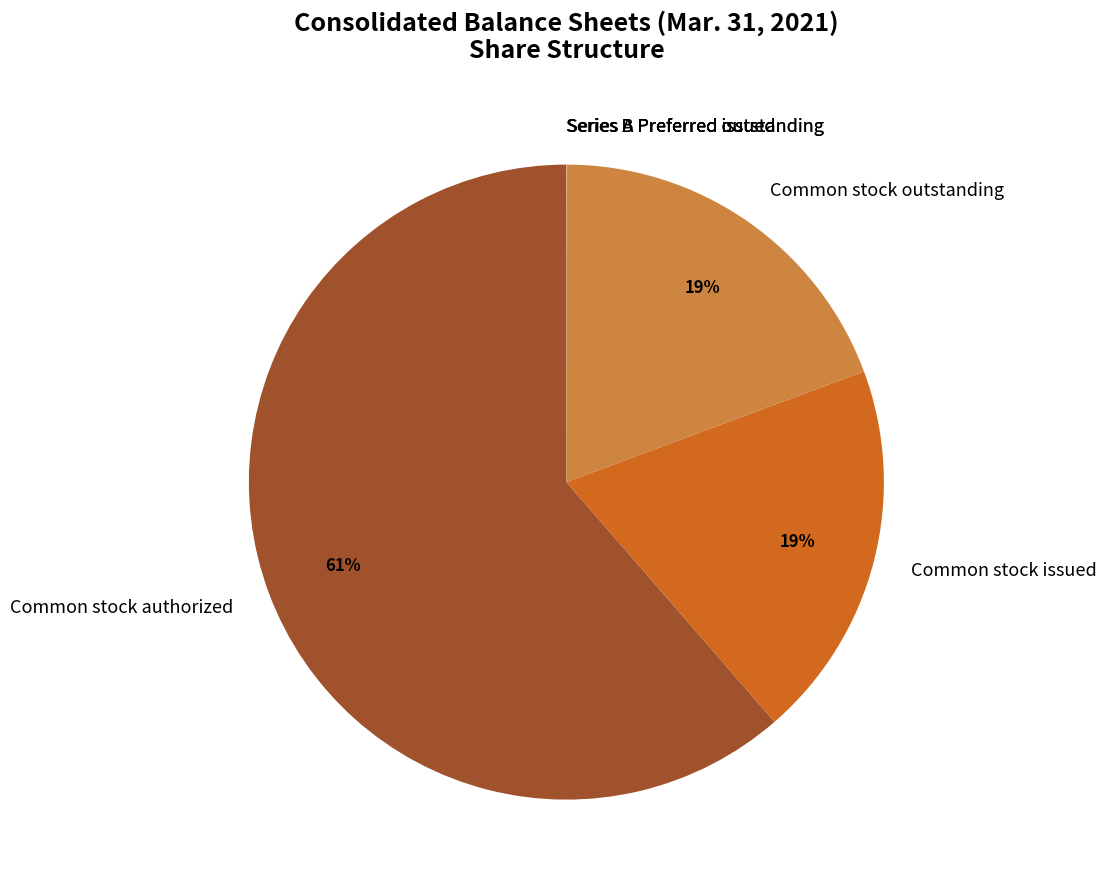

To the nearest percent, what percentage of the pie is Common stock outstanding?

19%